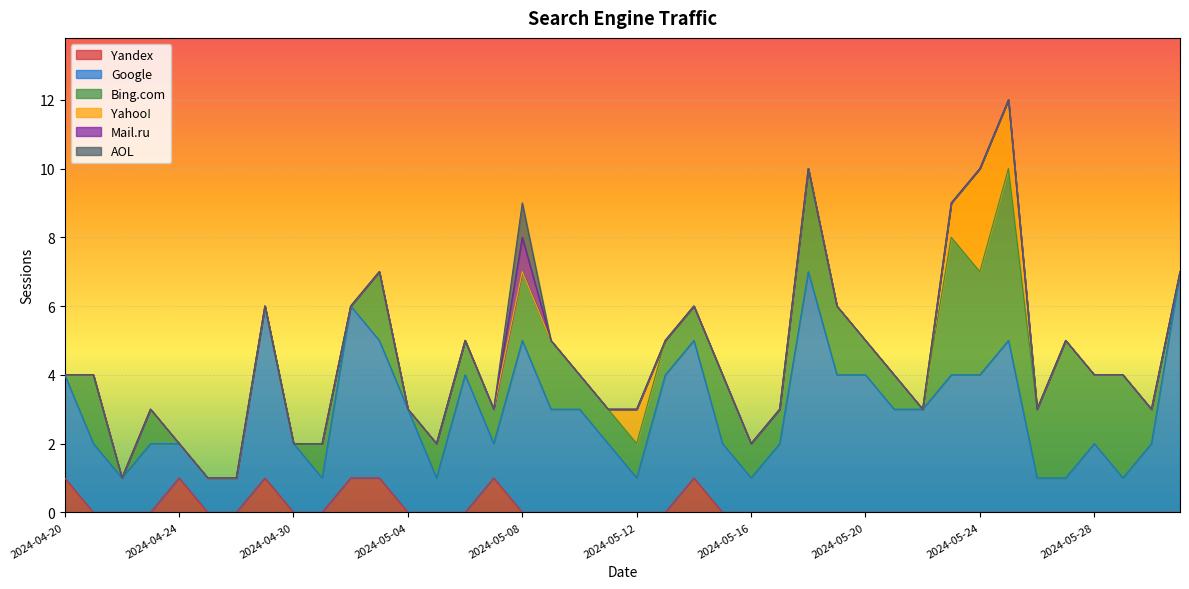

What is the sum of the Bing.com values at 2024-05-04 and 2024-05-05?

1